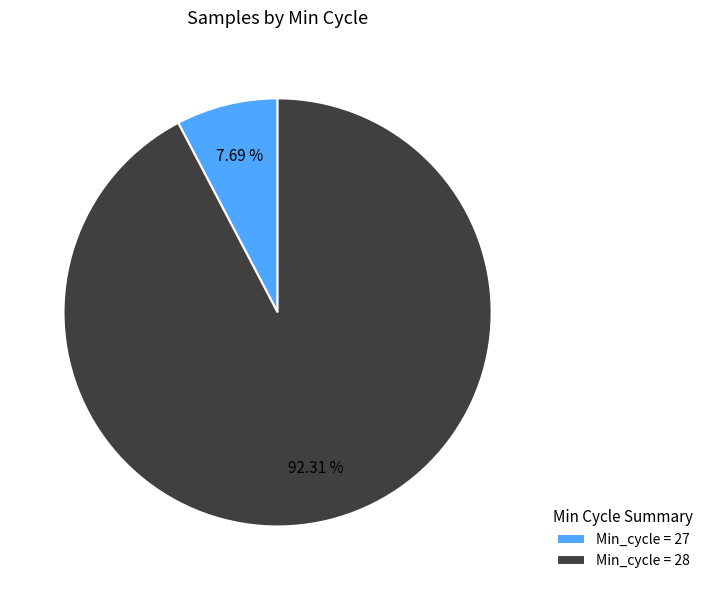

Count the number of slices in the pie.

2